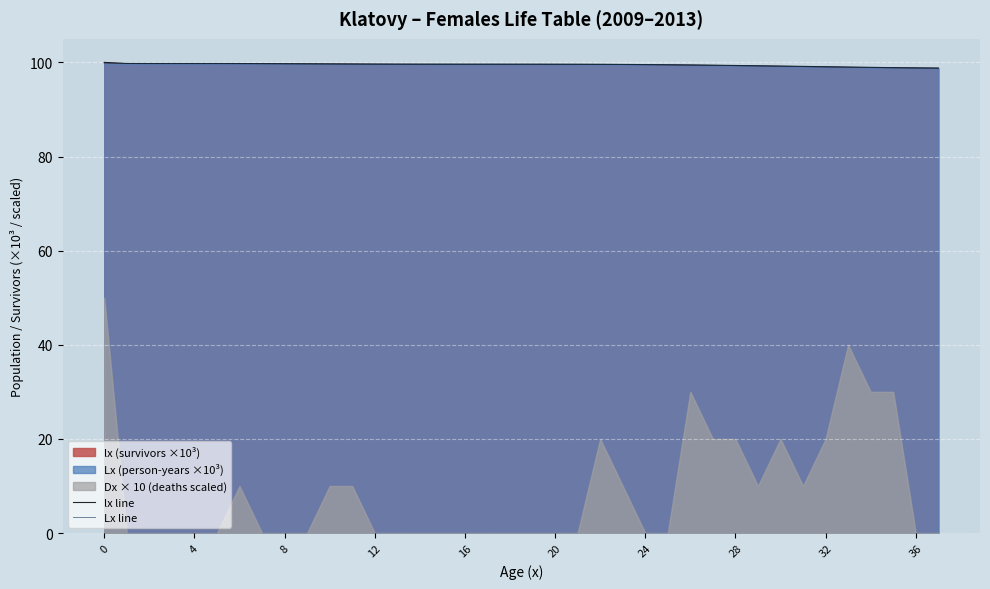

The value of Lx line at 31 is 99.1. True or false?

True